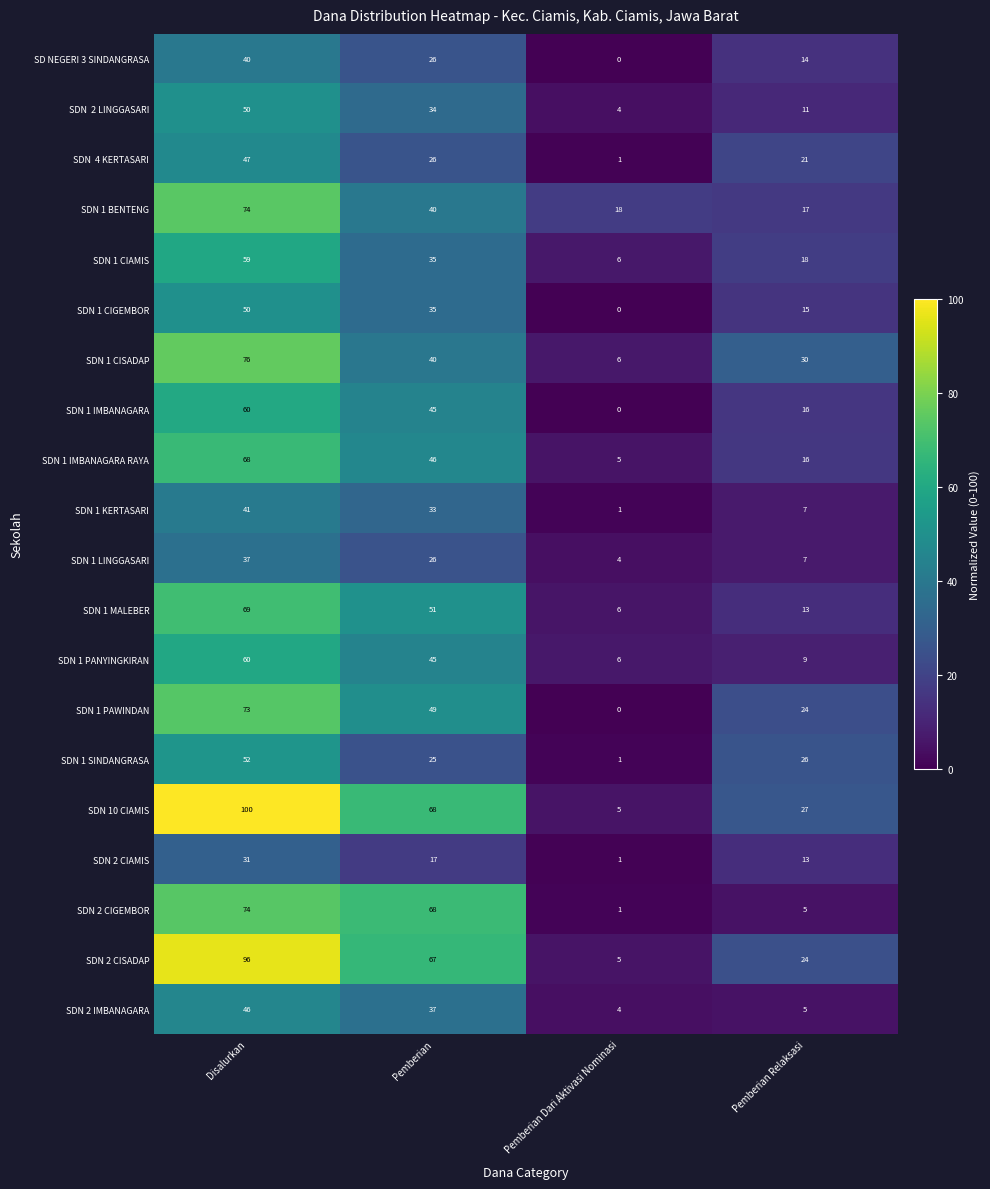

What is the spread (max minus min) of values at Pemberian Relaksasi?

25